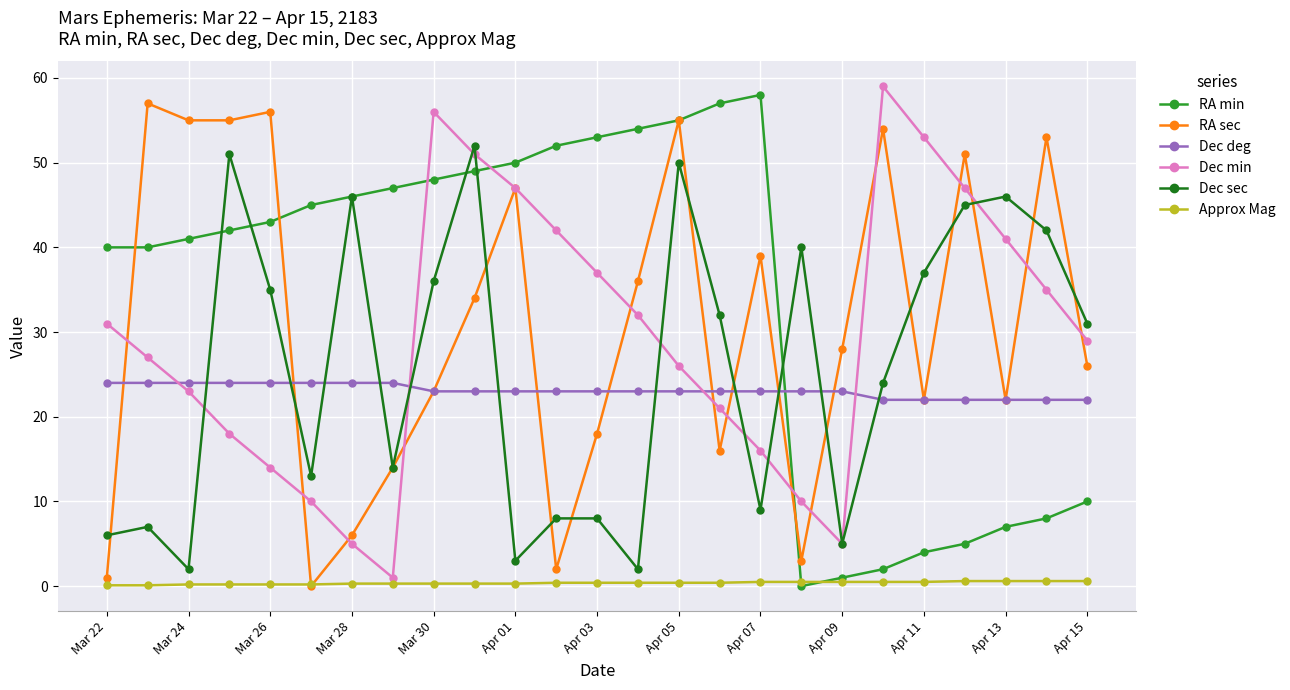

True or false: Dec deg and RA min intersect in this chart.

True